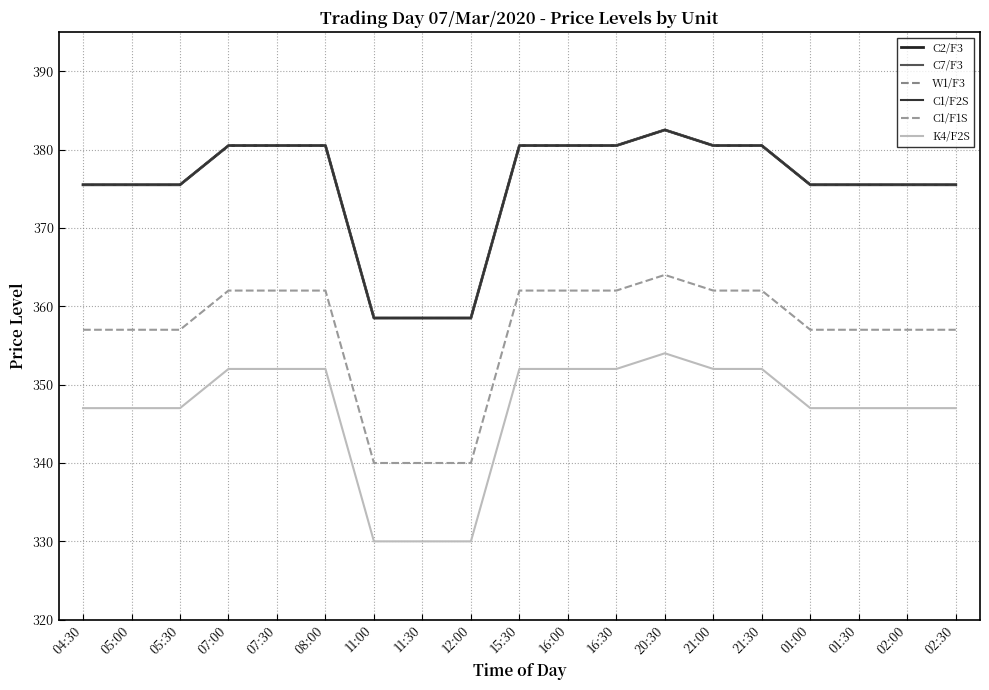

The value of K4/F2S at 16:00 is 352.0. True or false?

True